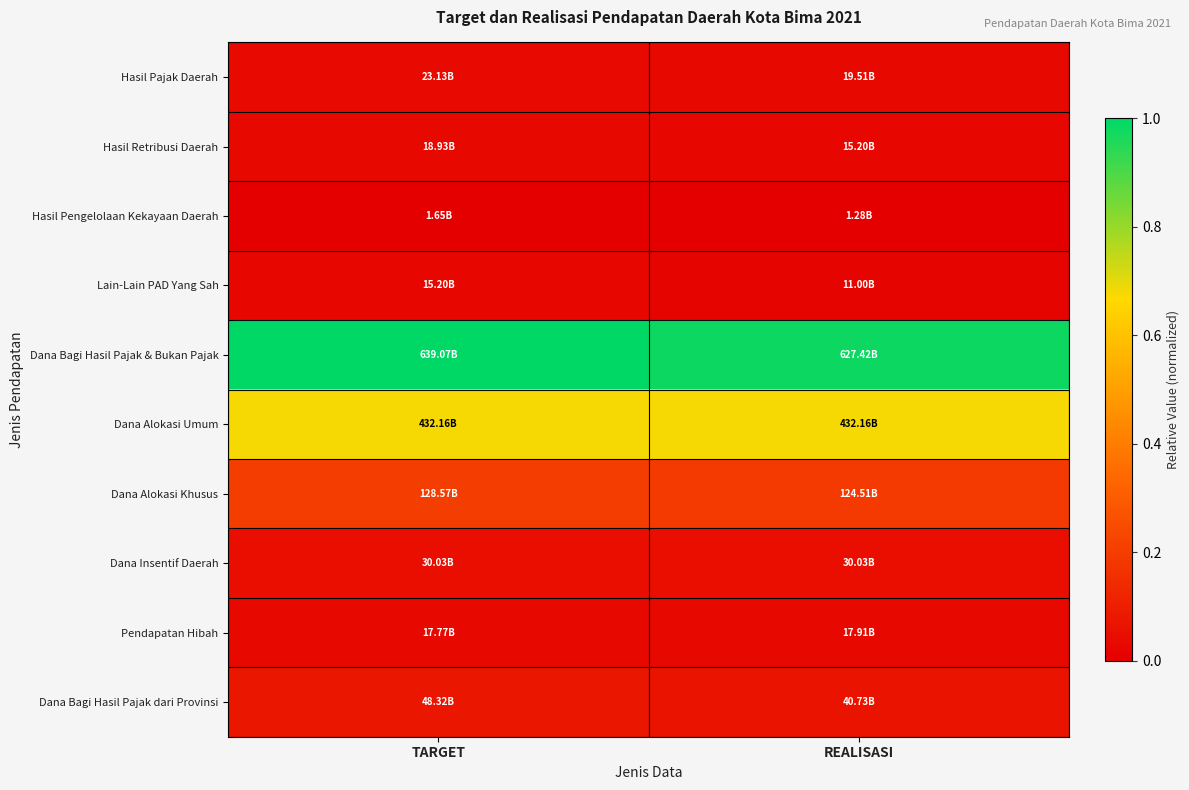

Which category has the highest value across all series?

TARGET